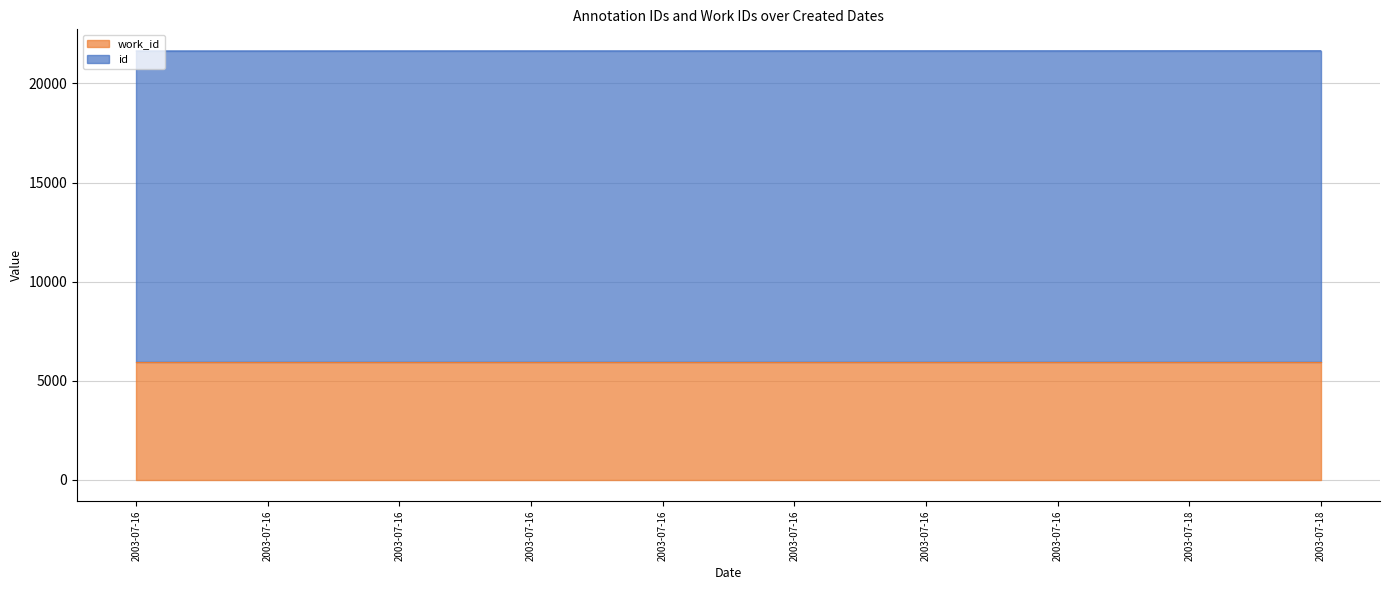

Approximately how many times larger is the value at 2003-07-16 compared to 2003-07-18?

1.0